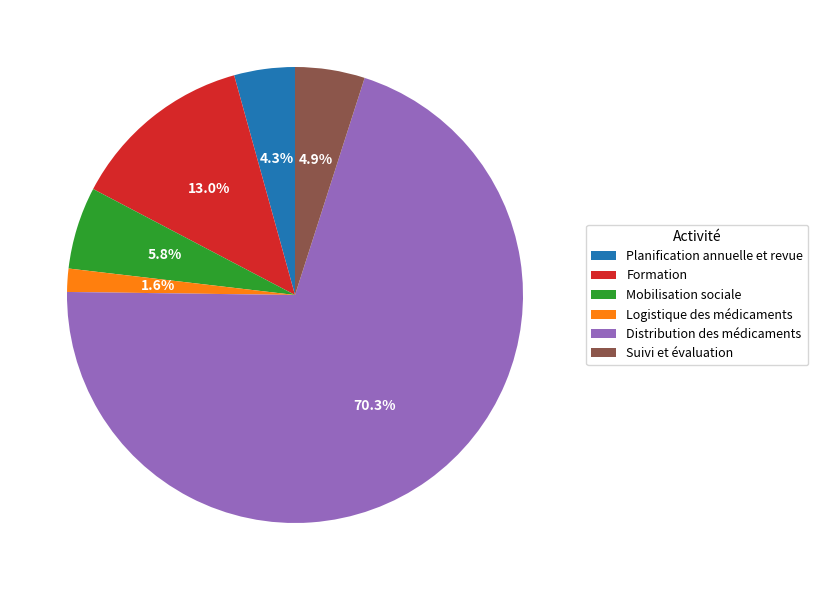

What is the largest slice in the pie chart?

Distribution des médicaments